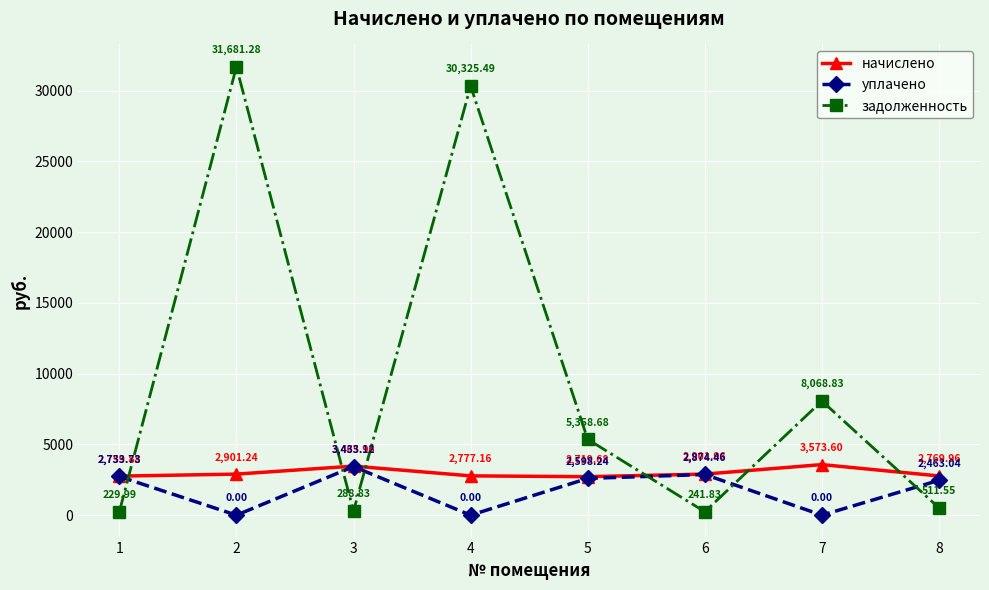

How many series are shown in this chart?

3